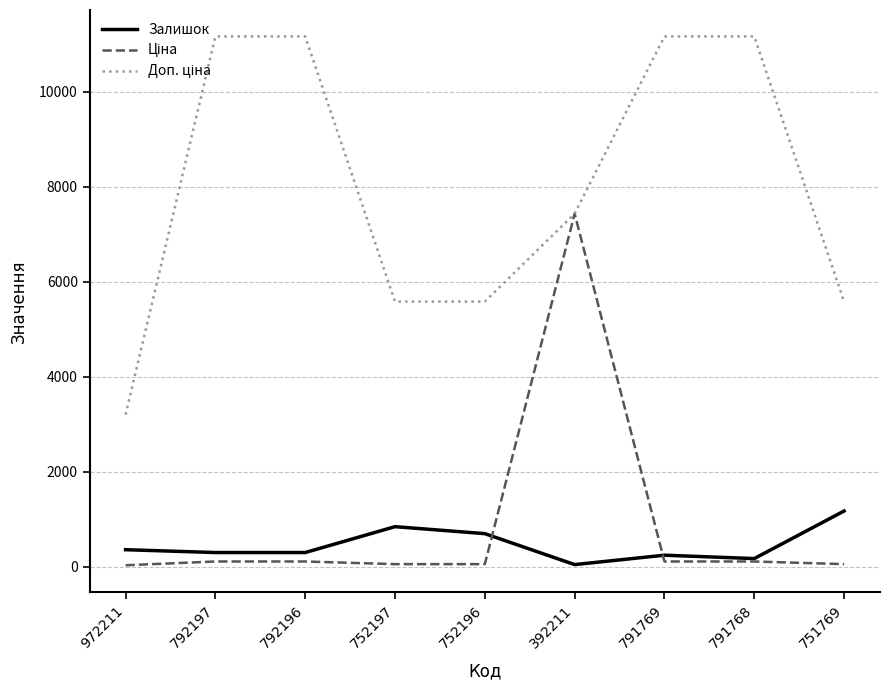

What is the maximum value for Залишок?

1175.0